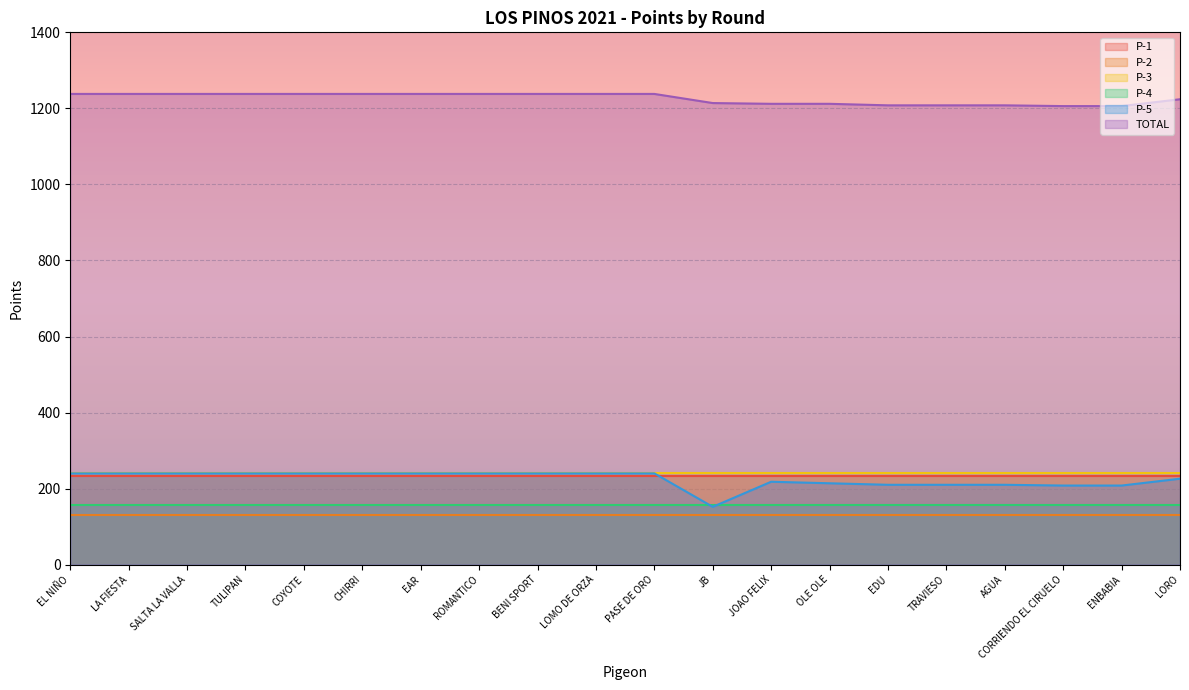

What is the highest value of the P-2 series?

130